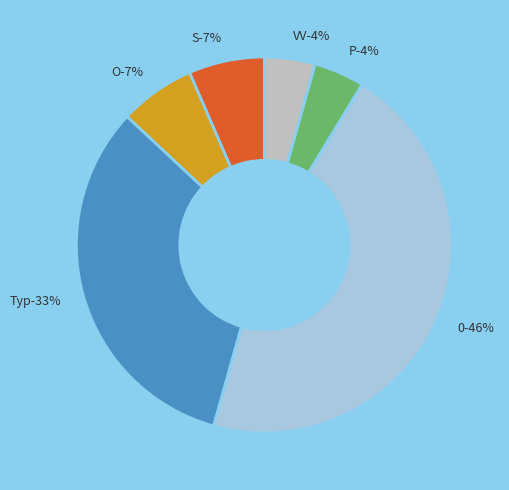

Count the number of slices in the pie.

6